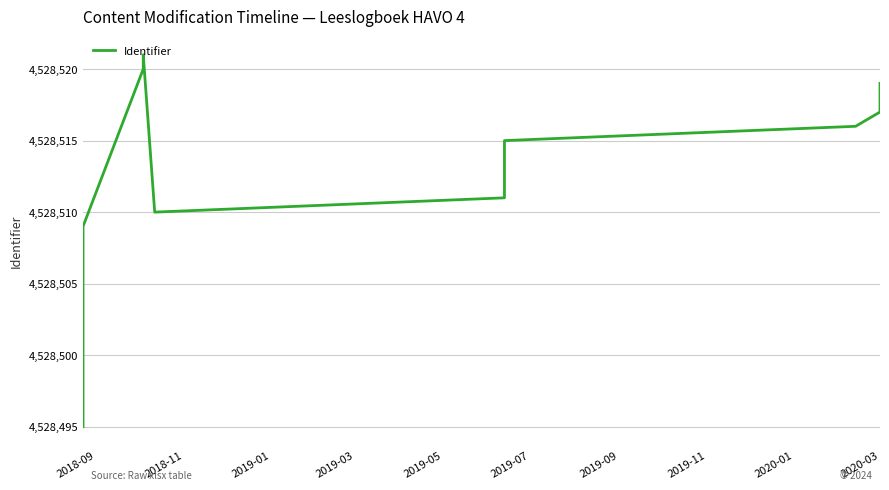

Count the number of data series in this chart.

1